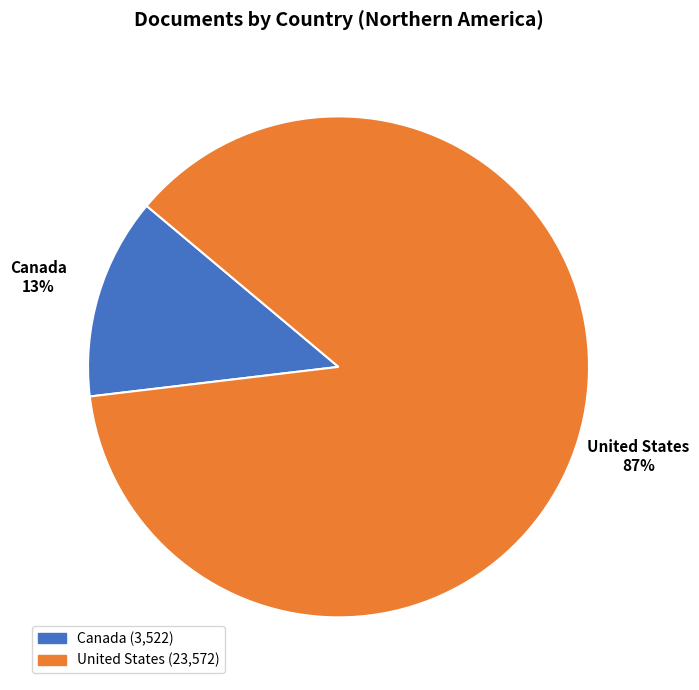

To the nearest percent, what is the difference between the United States and Canada slice percentages?

74%